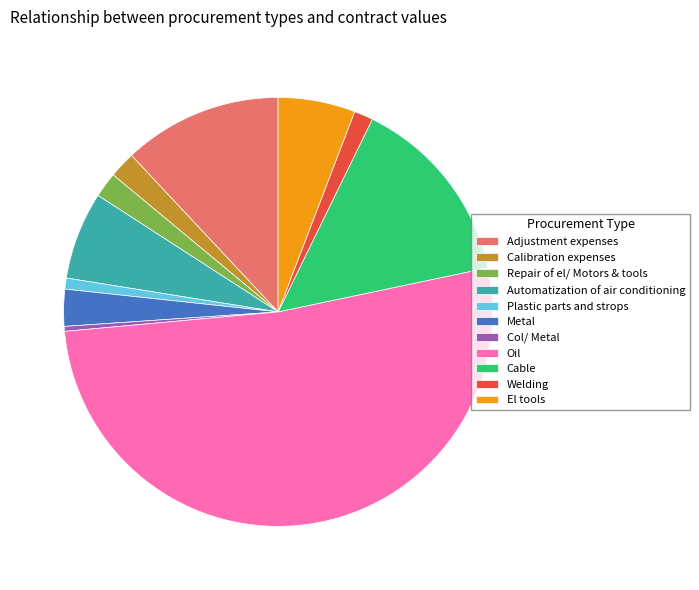

Which category has the biggest portion of the pie?

Oil